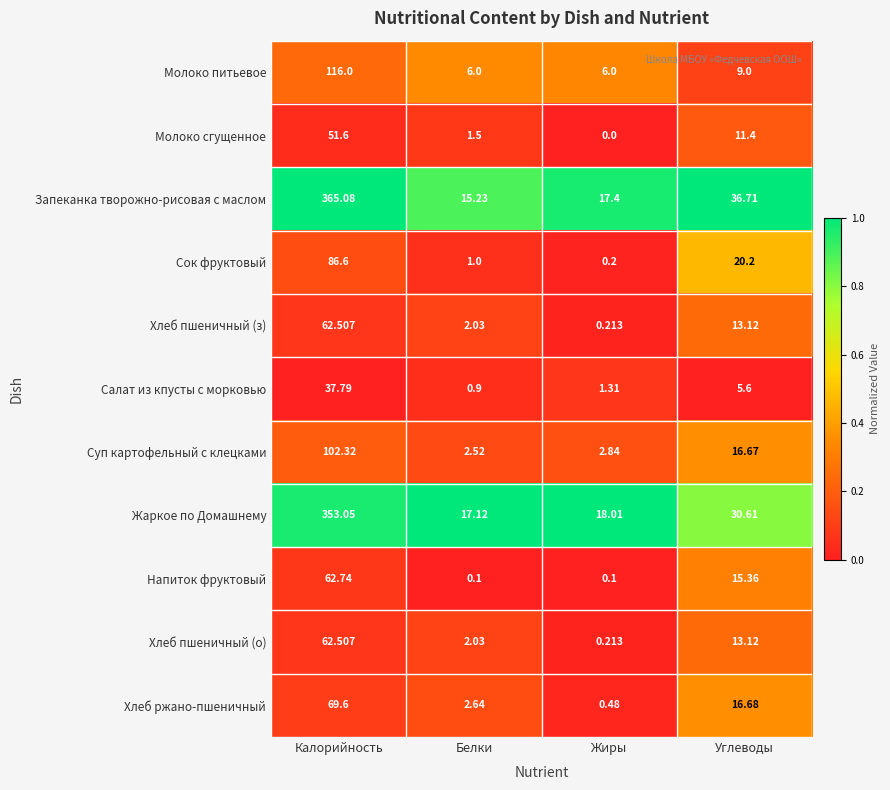

Which series has the largest total across all categories?

Запеканка творожно-рисовая с маслом